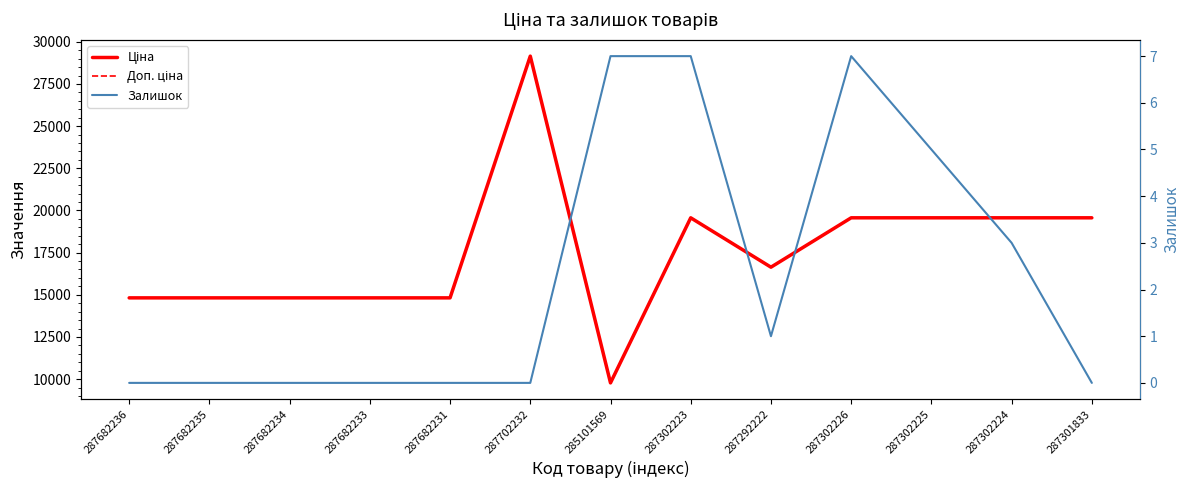

Does the chart display data point markers on the line(s)?

No